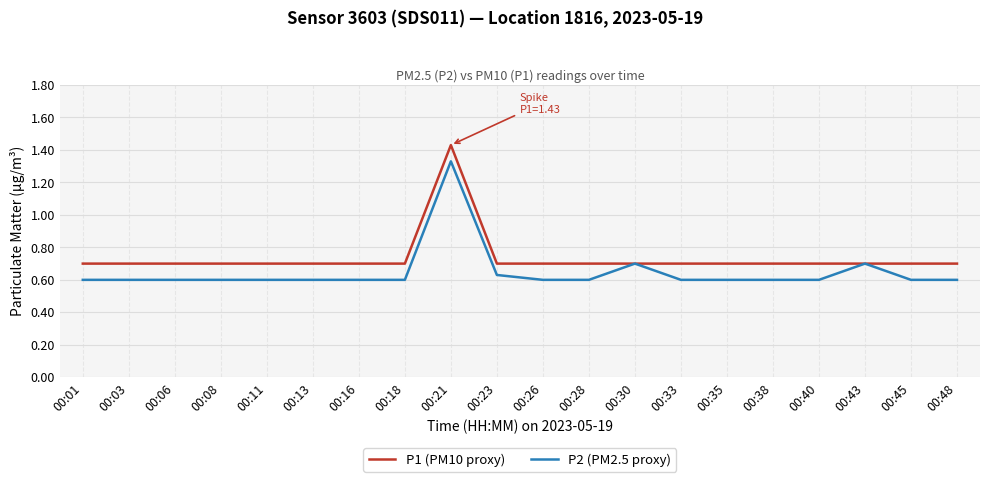

At which label does P1 (PM10 proxy) reach its peak?

00:21